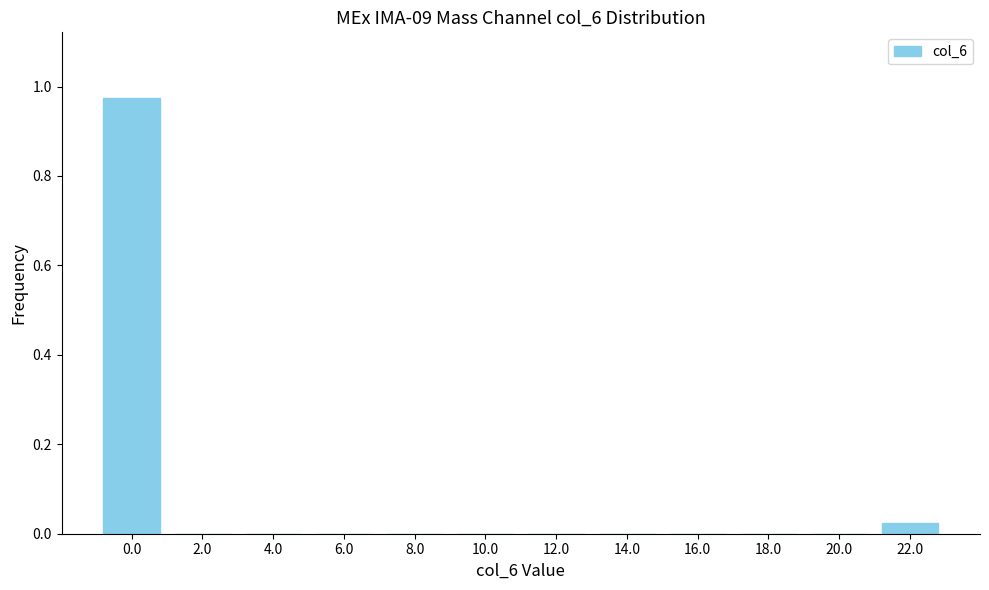

Is it true that the value at 16.0 is -0.6?

False